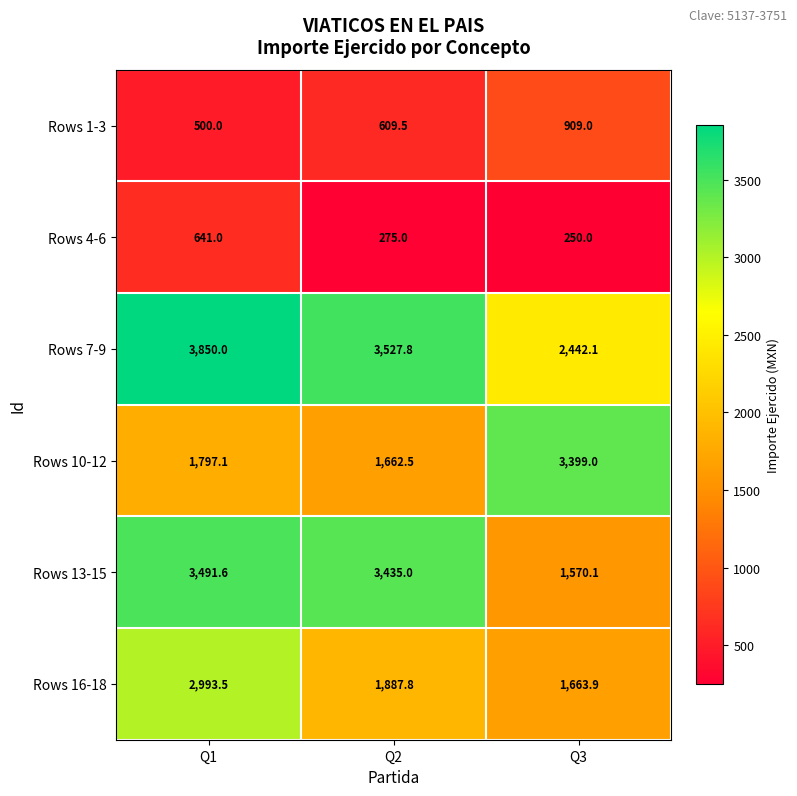

Read the Rows 1-3 value at Q2.

609.5